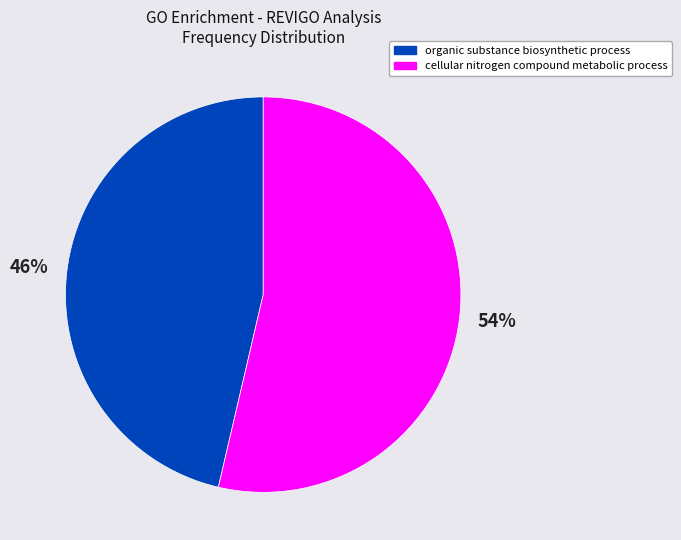

Count the number of slices in the pie.

2